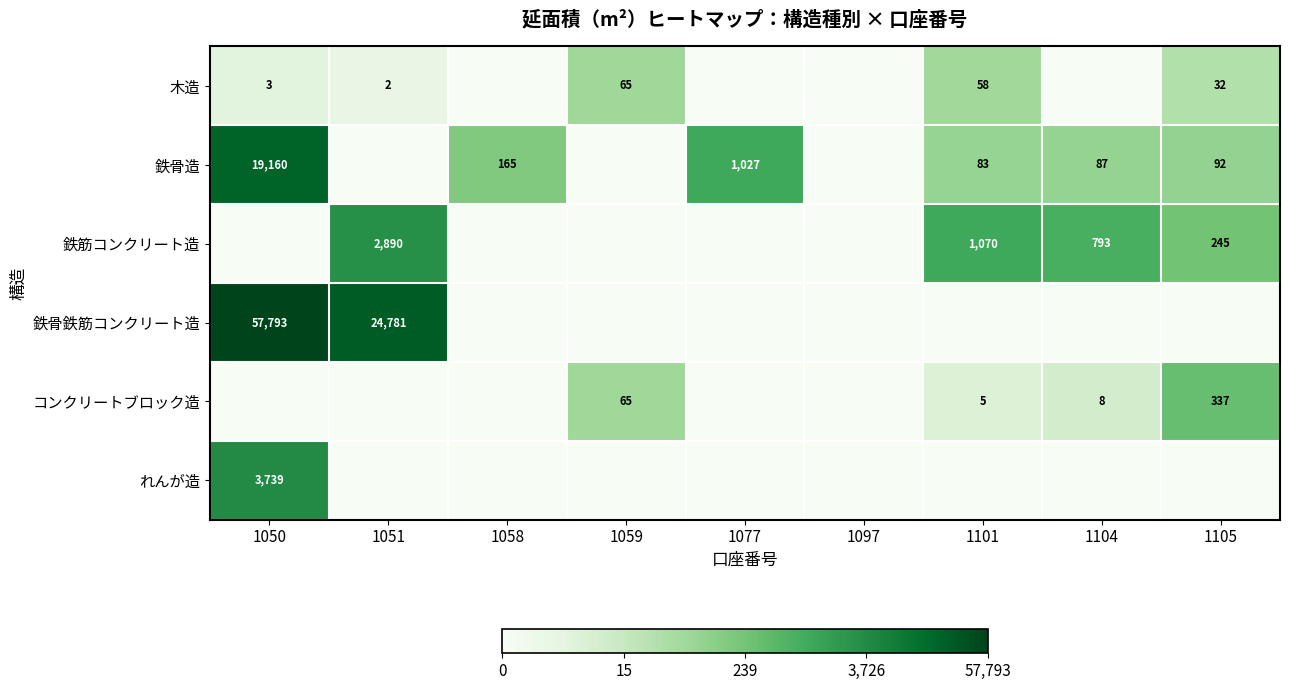

True or false: 鉄骨造 has a value of 28 at 1104.

False